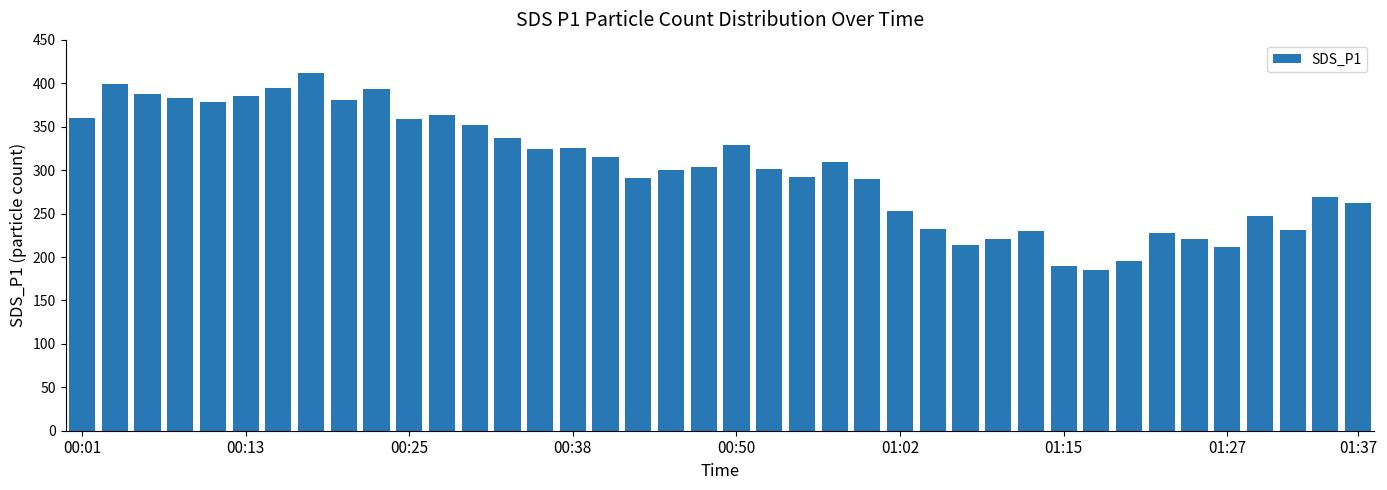

What is the minimum value shown in the chart?

185.1